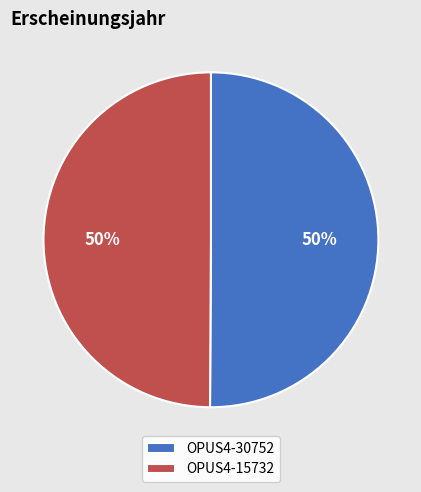

To the nearest percent, what percentage of the pie is OPUS4-15732?

50%